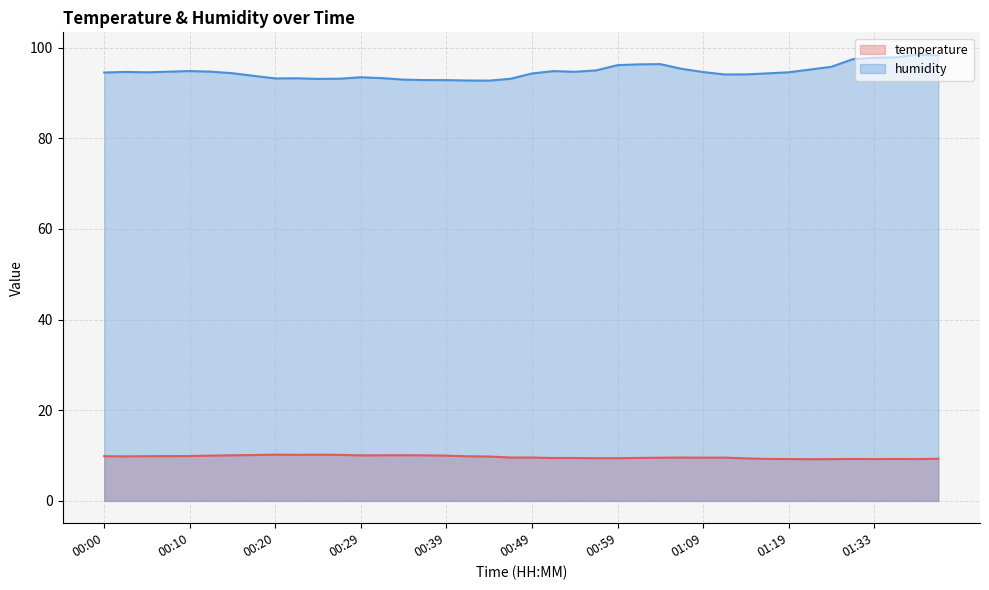

Where is the first local minimum for humidity?

00:05